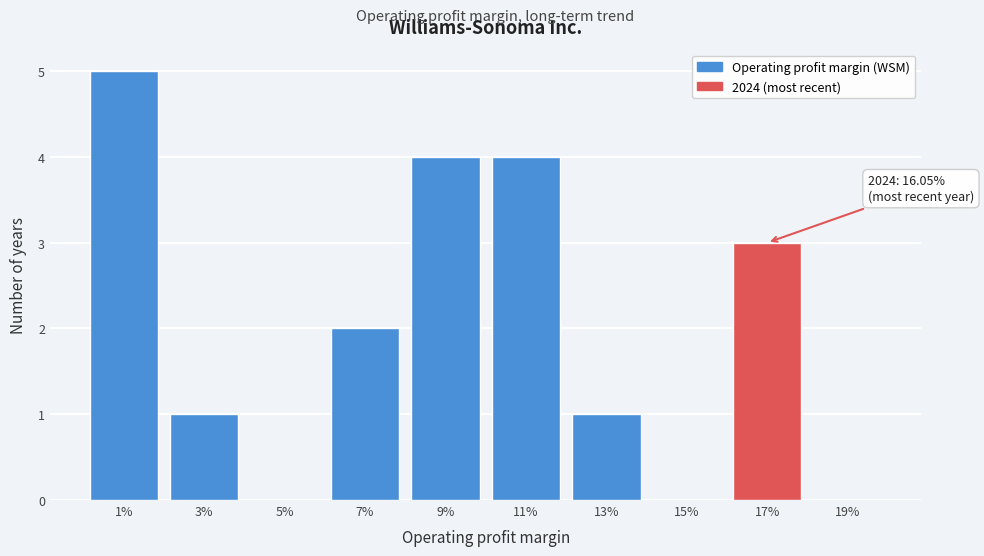

Reading right to left, list all the values displayed in this chart.

19%=0	17%=3	15%=0	13%=1	11%=4	9%=4	7%=2	5%=0	3%=1	1%=5